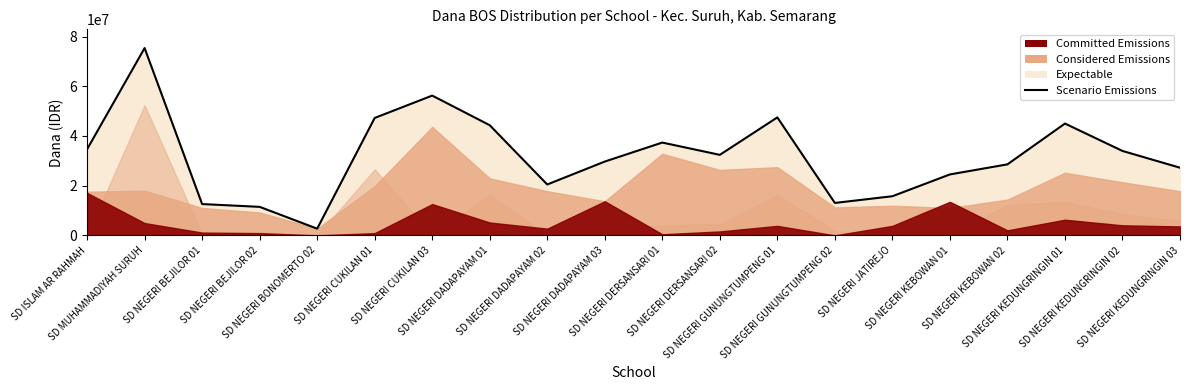

What is the difference between the second highest and minimum values?

53550000